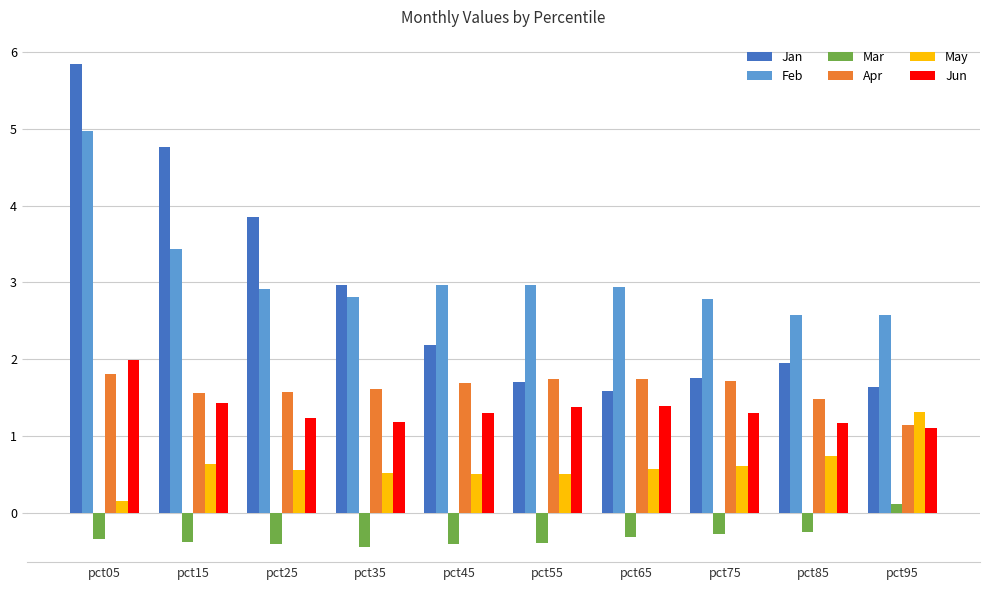

What is the maximum value for Feb?

5.0